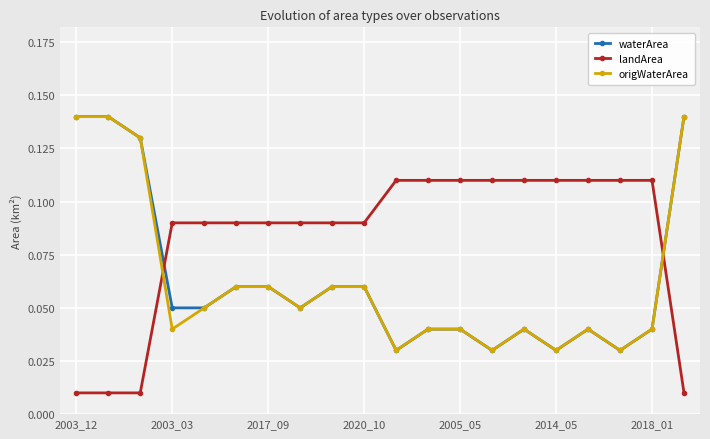

At how many categories does at least one series exceed 0?

20